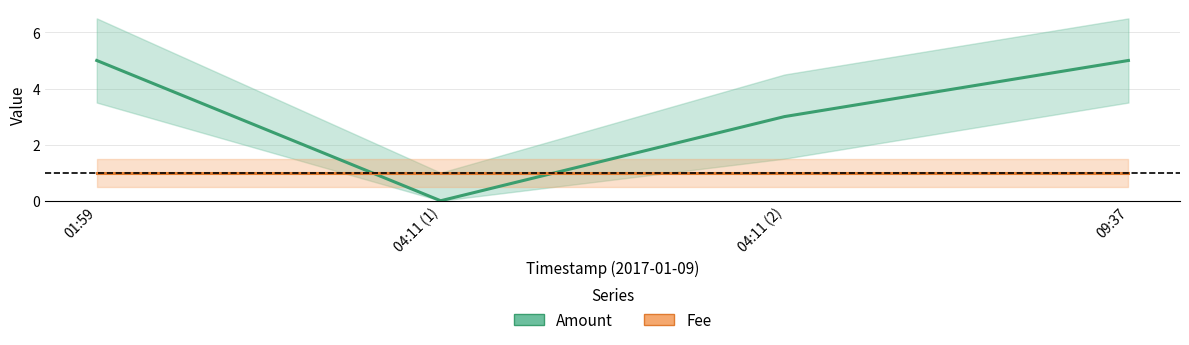

How many data points in Amount are less than 5?

2